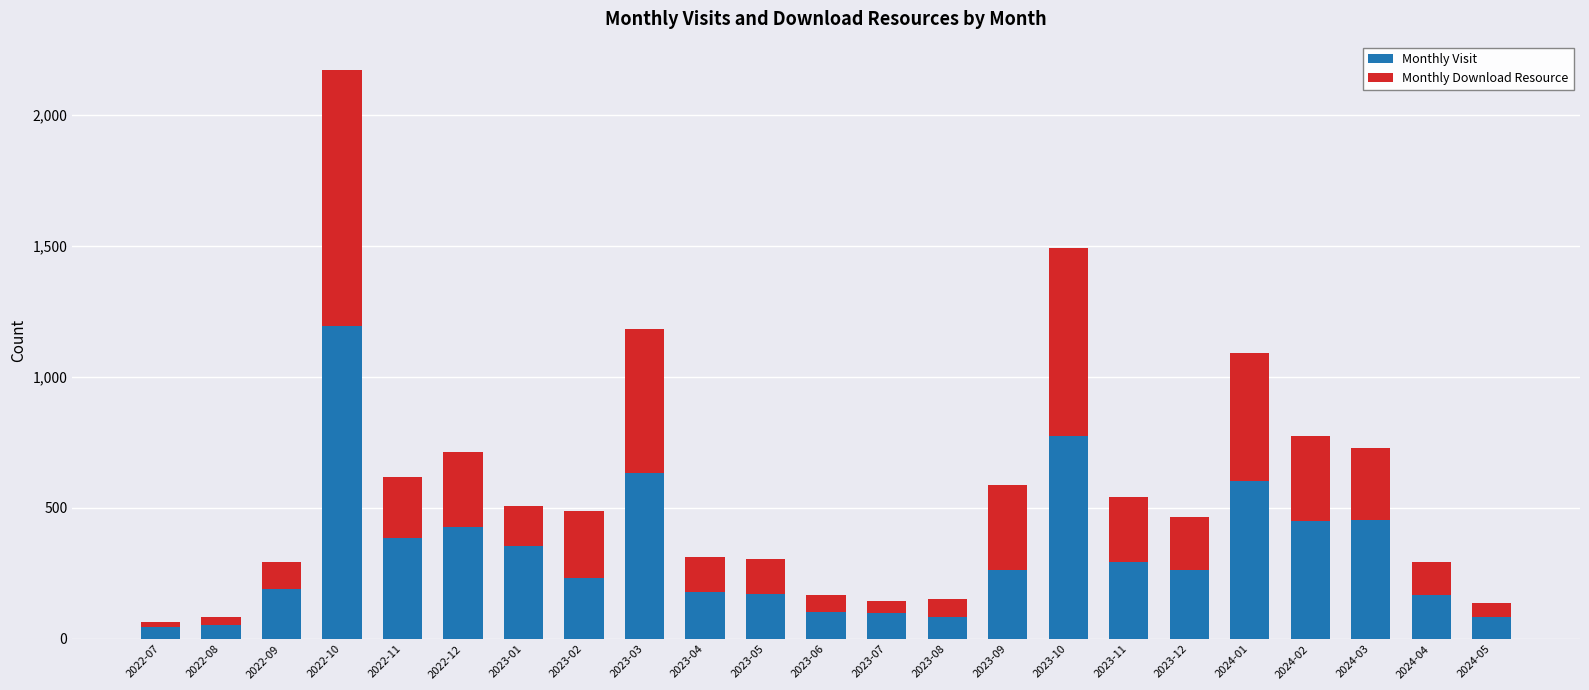

At which category is the sum across all series the highest?

2022-10